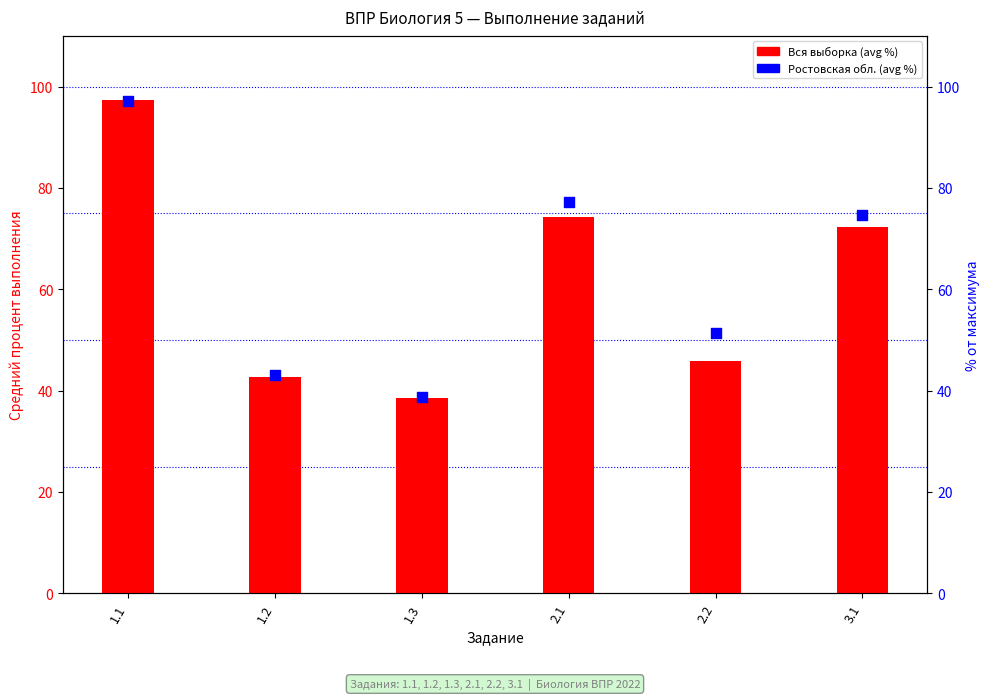

Which series contains the highest Y value?

Вся выборка (avg %)